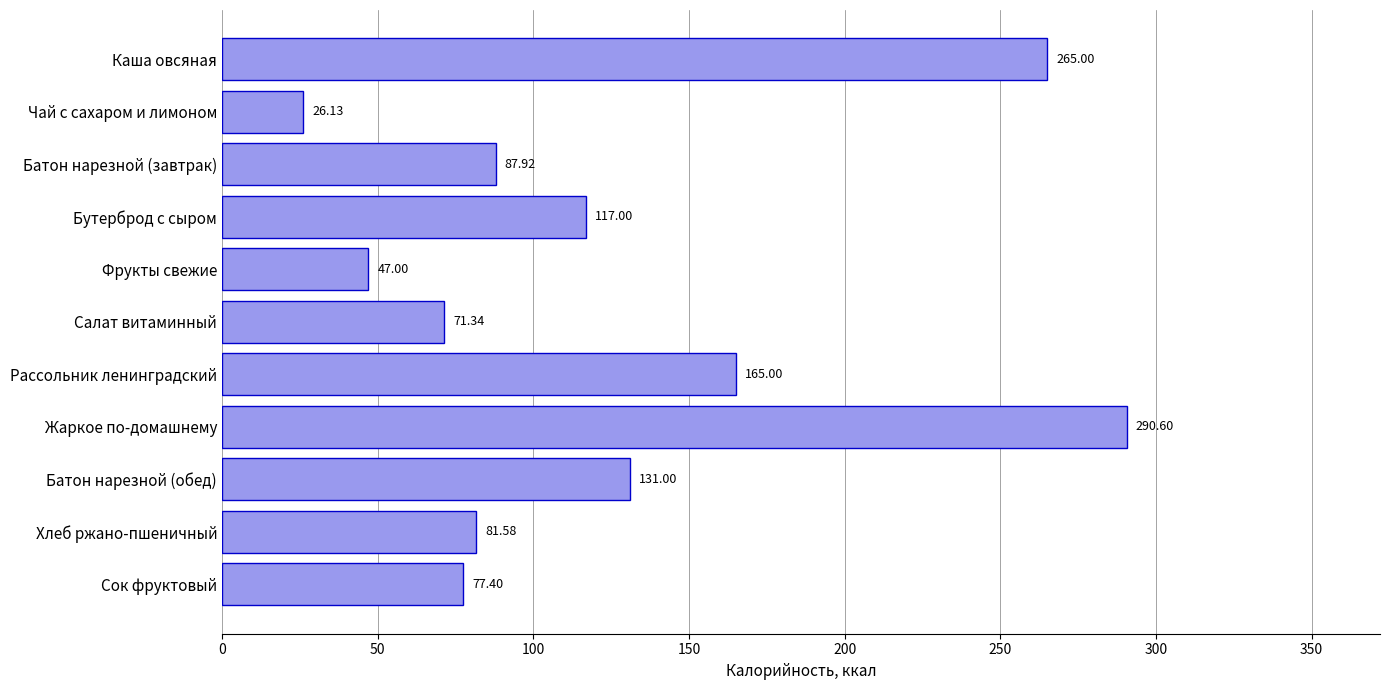

Which category has the lowest value across all series?

Чай с сахаром и лимоном